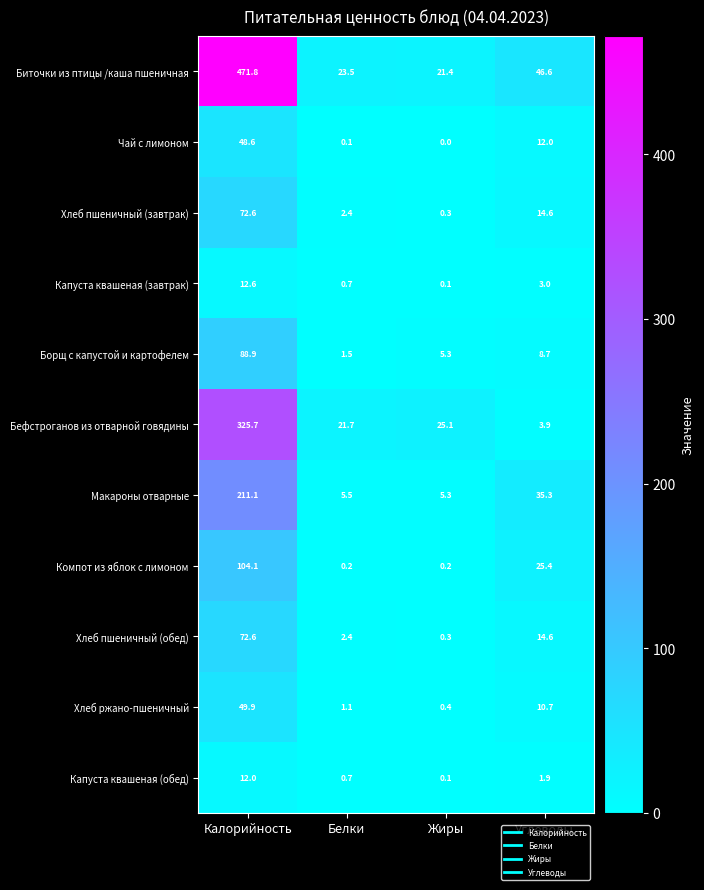

The value of Капуста квашеная (обед) at Калорийность is 12.0. True or false?

True